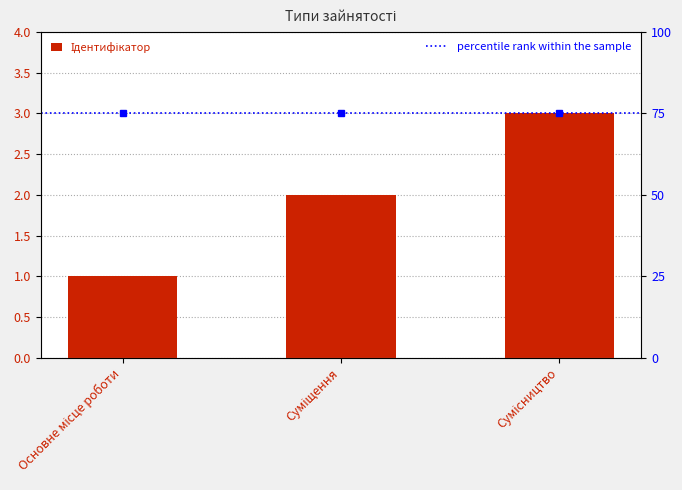

What is the minimum value shown in the chart?

1